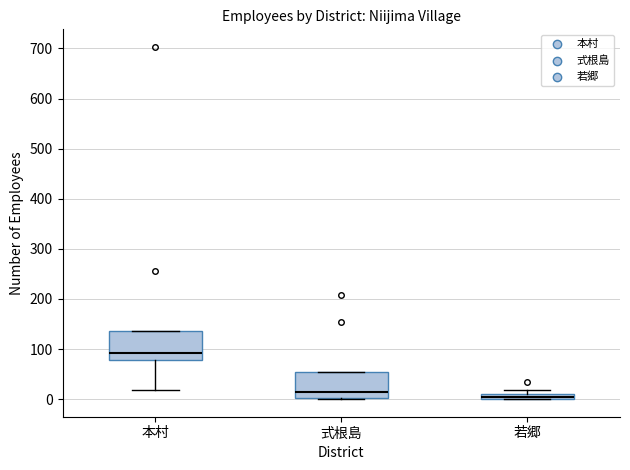

Which box has the highest median line?

本村